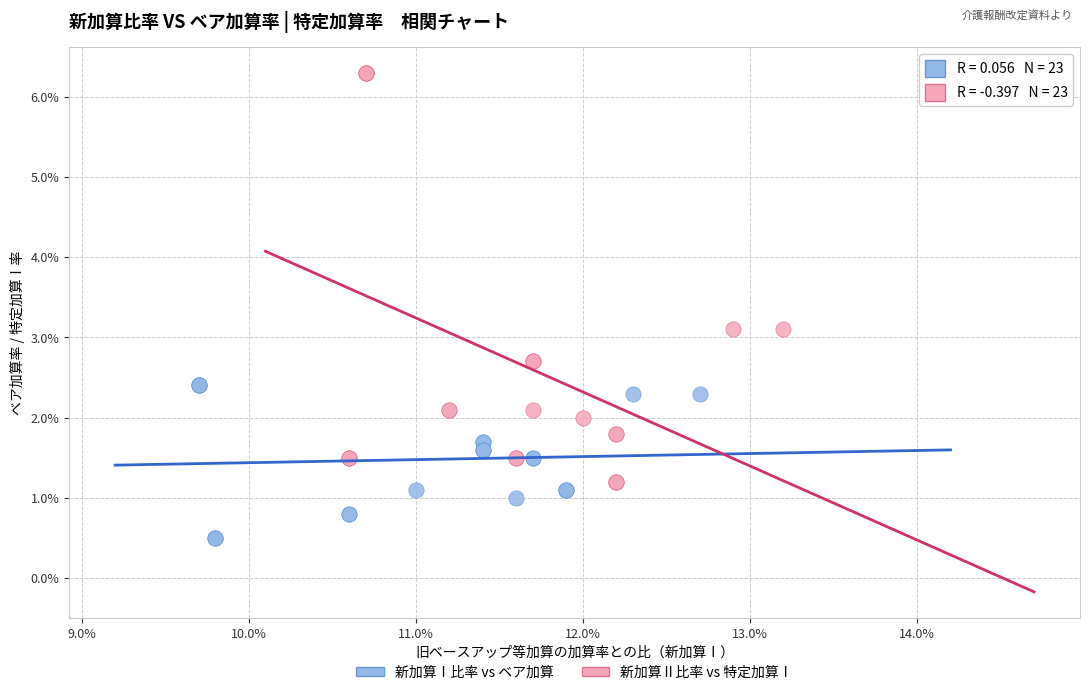

What are all the series names shown in the legend?

新加算Ⅰ比率 vs ベア加算, 新加算Ⅱ比率 vs 特定加算Ⅰ